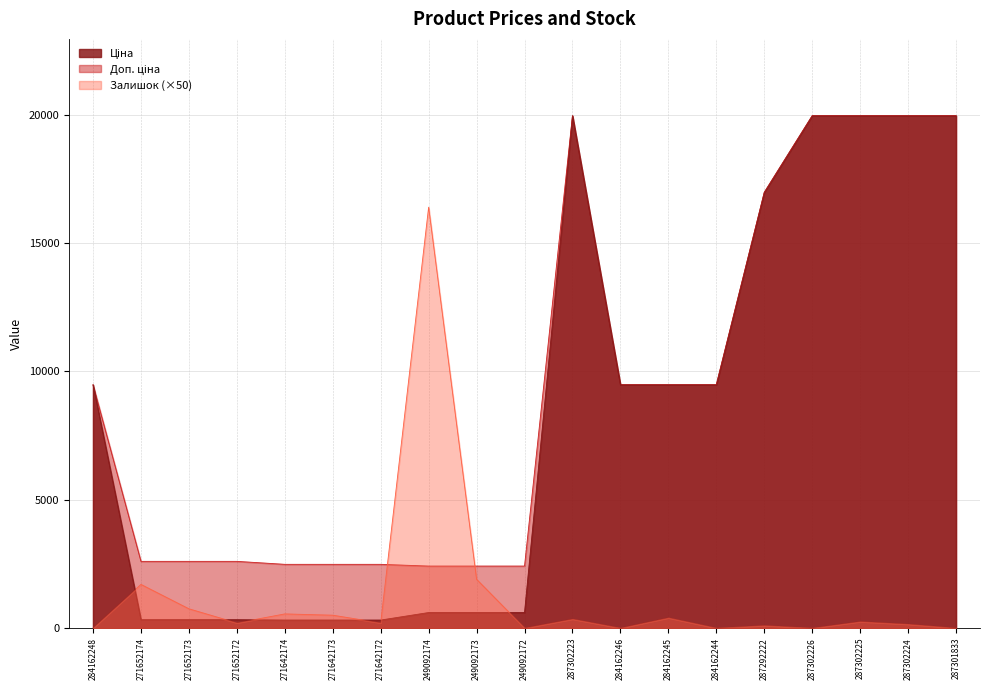

At how many categories does at least one series exceed 17451?

5